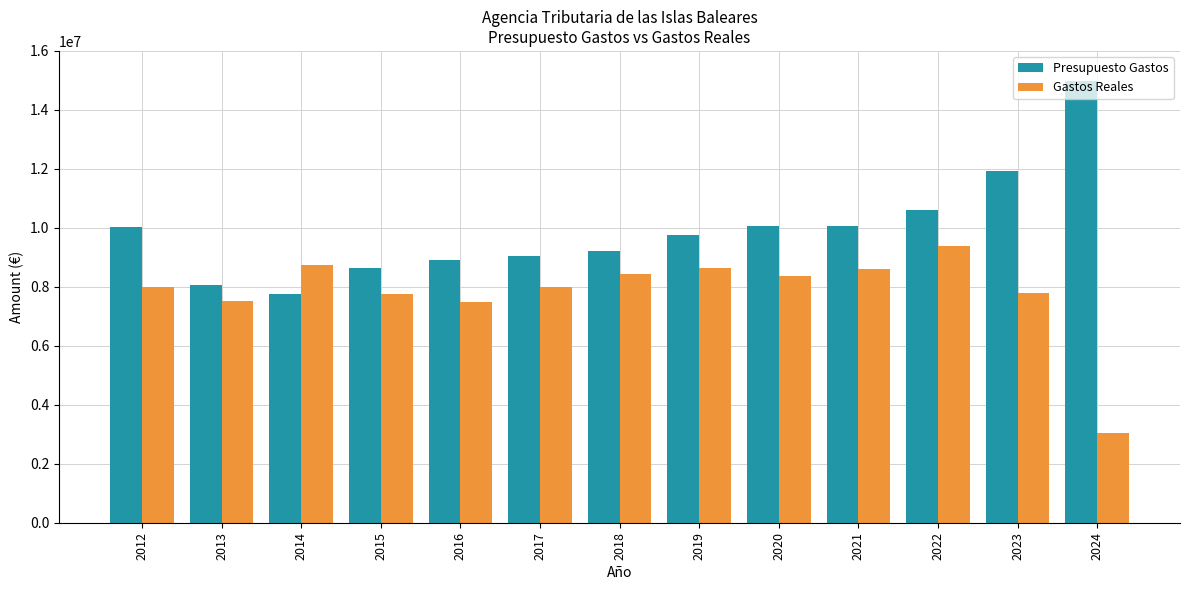

What is the difference between the second highest and second lowest values in the Presupuesto Gastos series?

3857612.0